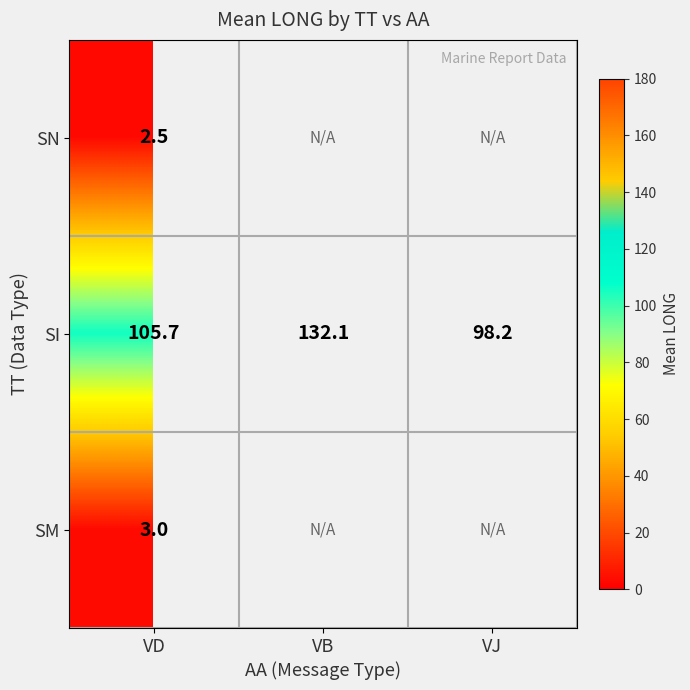

List the labels in order of SI value, largest first.

VB, VD, VJ